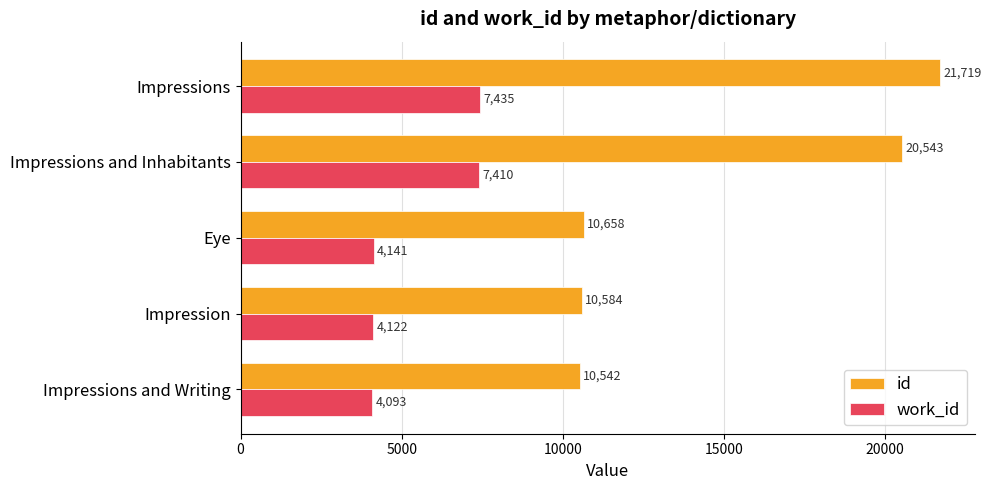

List the series in order of their peak value, lowest first.

work_id, id